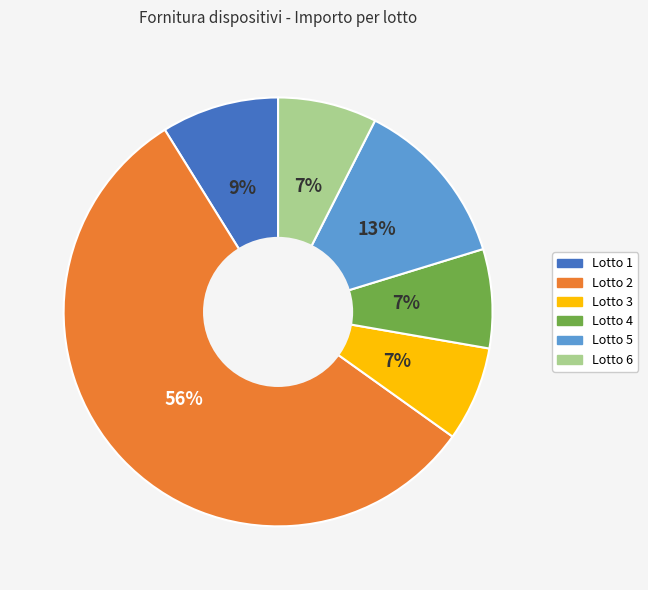

Do Lotto 4 and Lotto 3 together represent more than half of the pie?

No